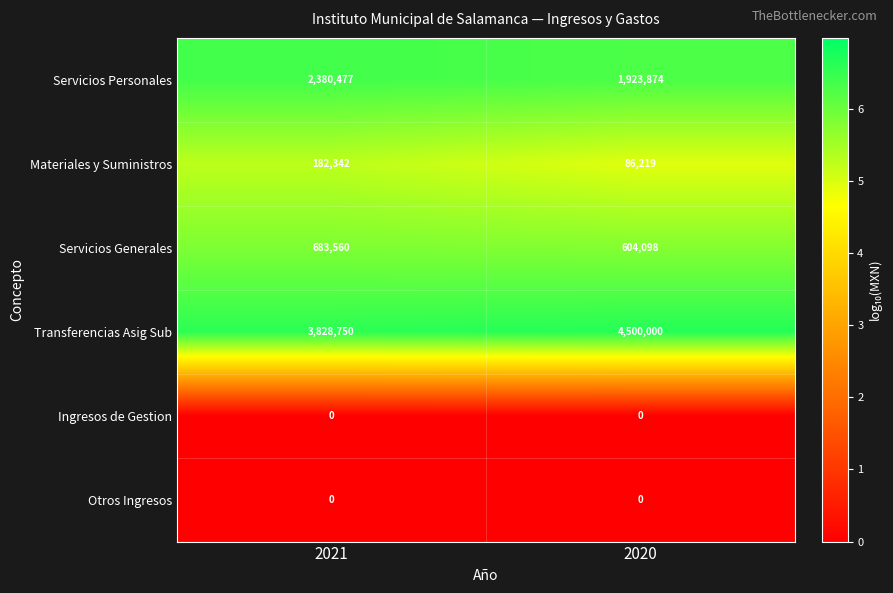

What is the spread (max minus min) of values at 2020?

4500000